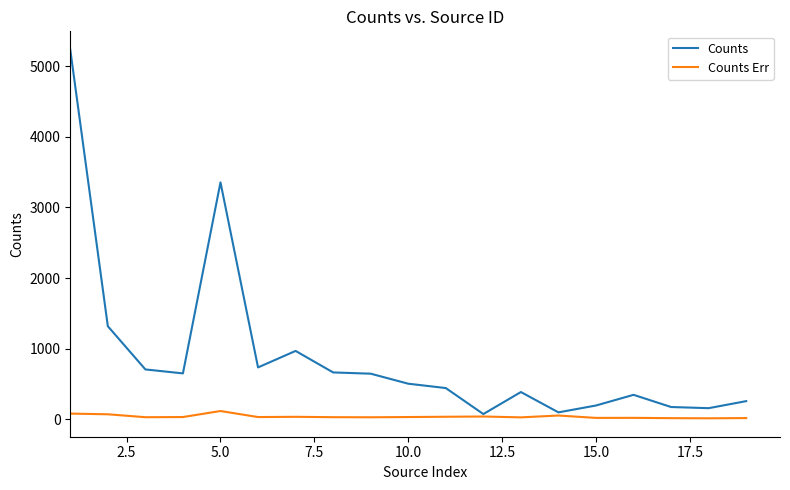

How many lines are shown in the chart?

2